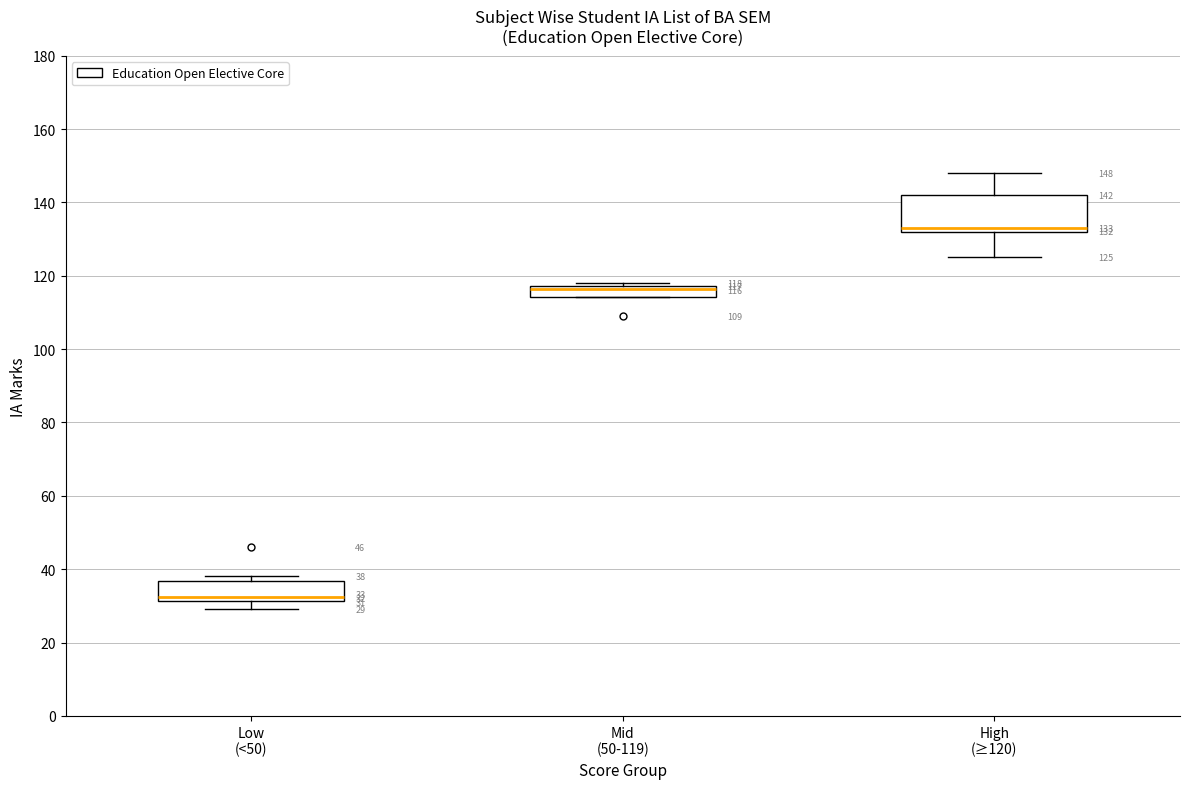

Which box is the tallest, from its lower edge to its upper edge?

High (≥120)